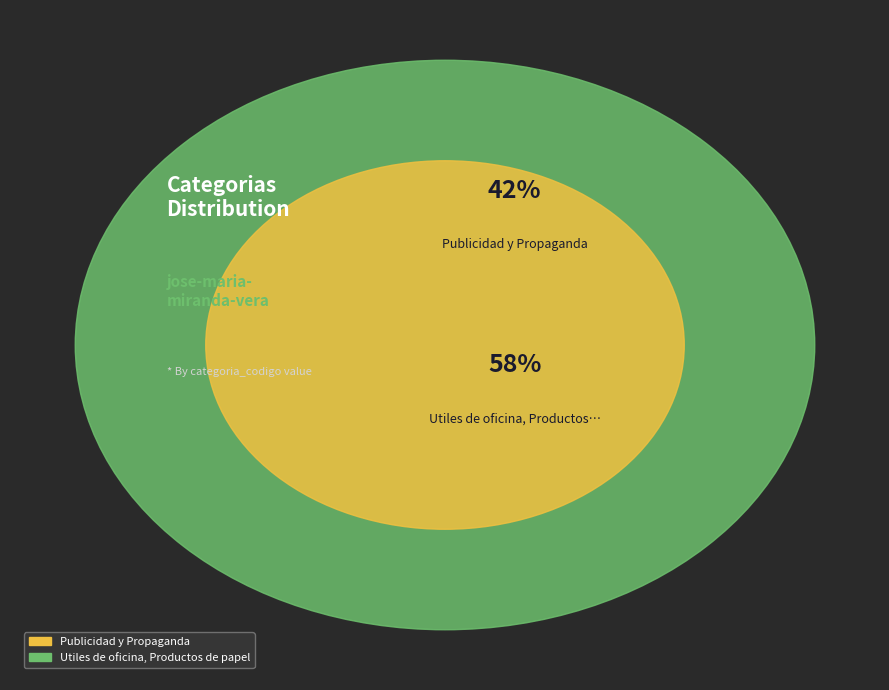

The Publicidad y Propaganda slice represents 35% of the pie. True or false?

False